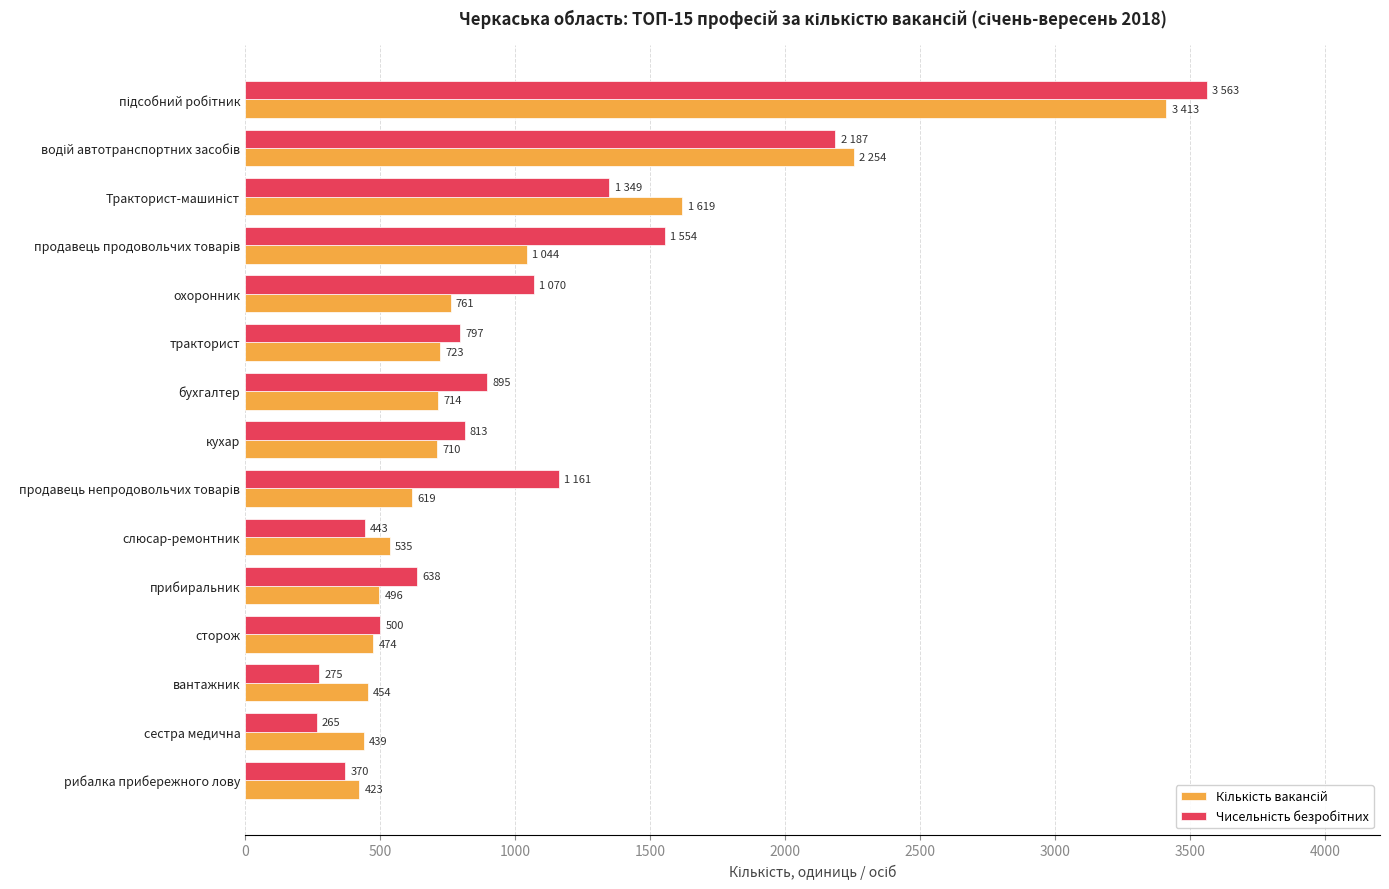

What is the total value across all series at рибалка прибережного лову?

793